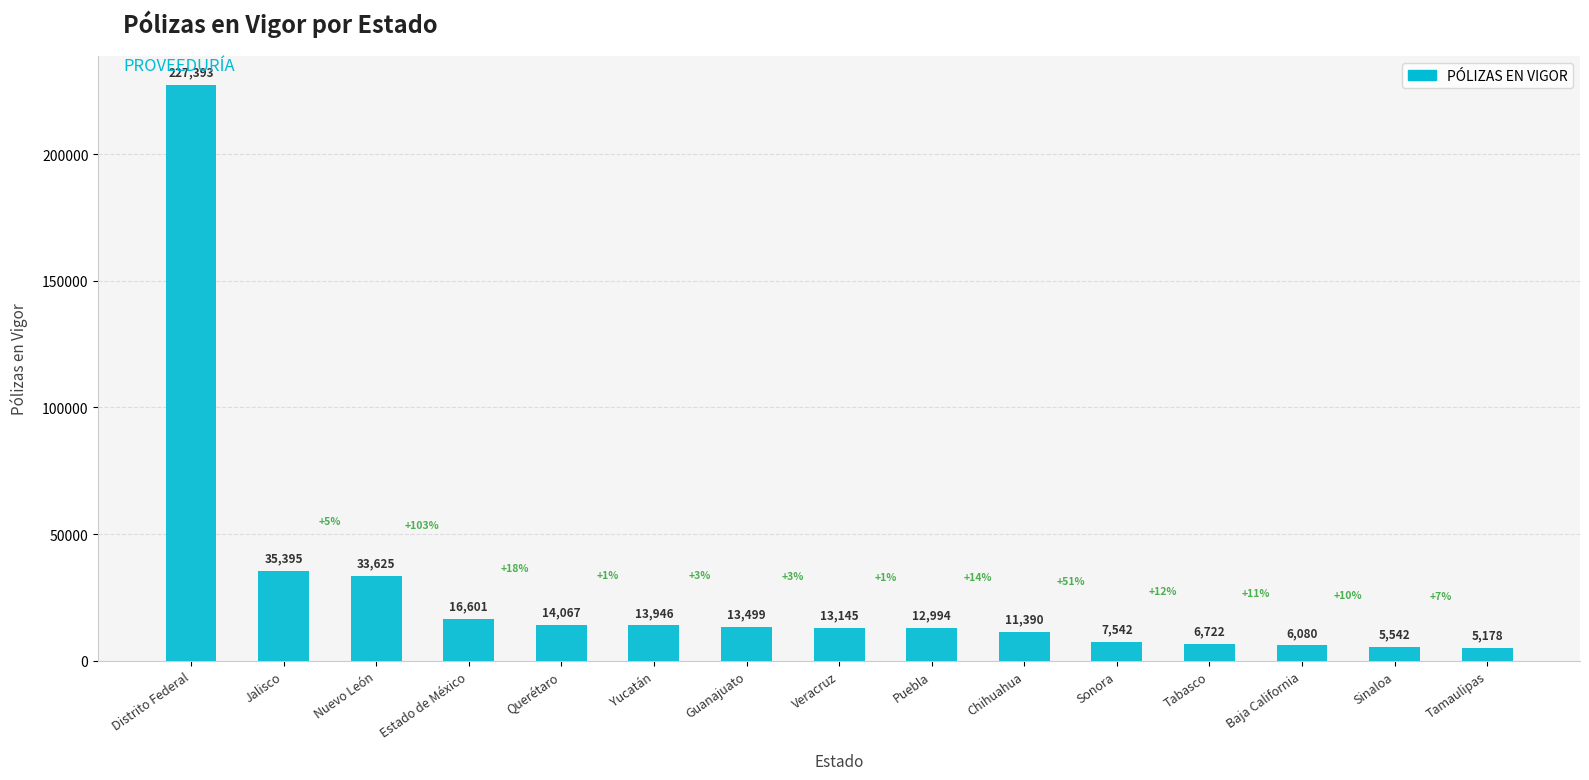

Does the chart contain any negative values?

No